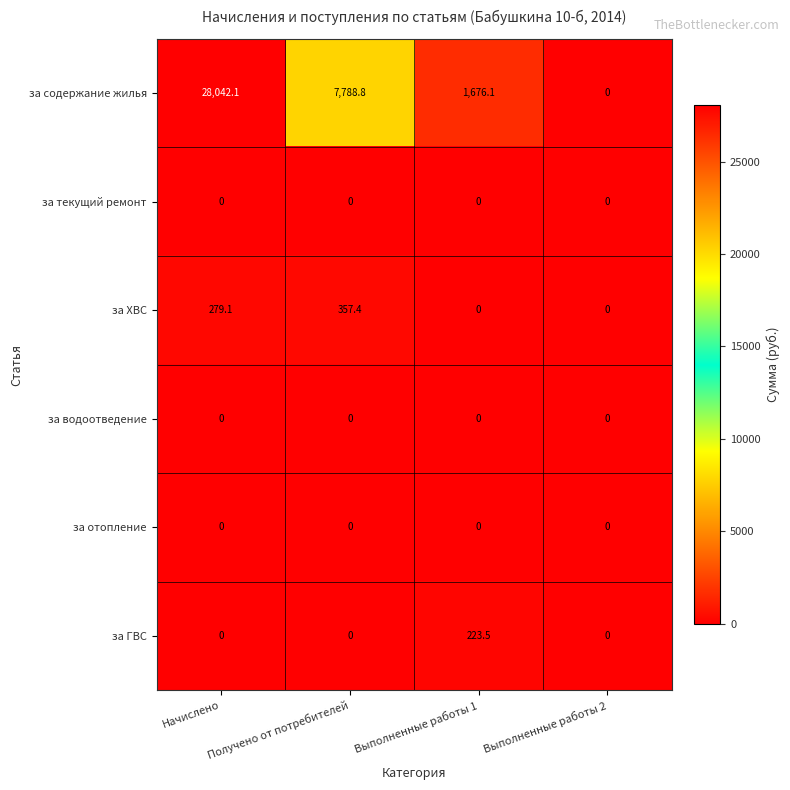

At which category is the sum across all series the highest?

Начислено